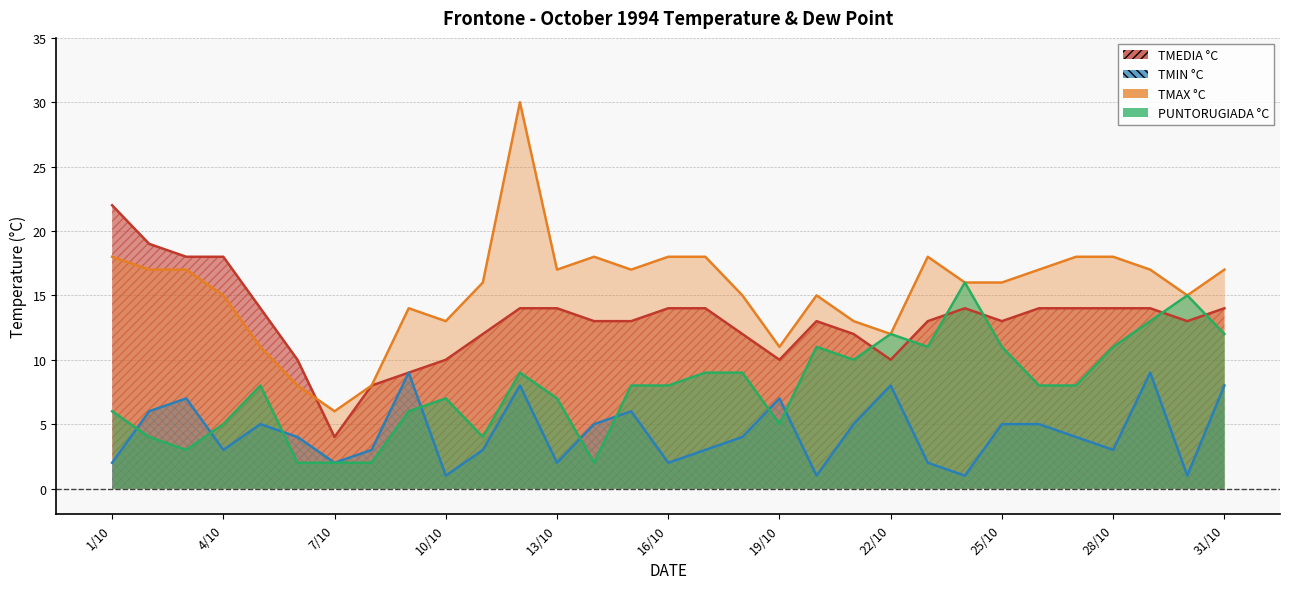

Which category has the lowest value in the TMEDIA °C series?

7/10